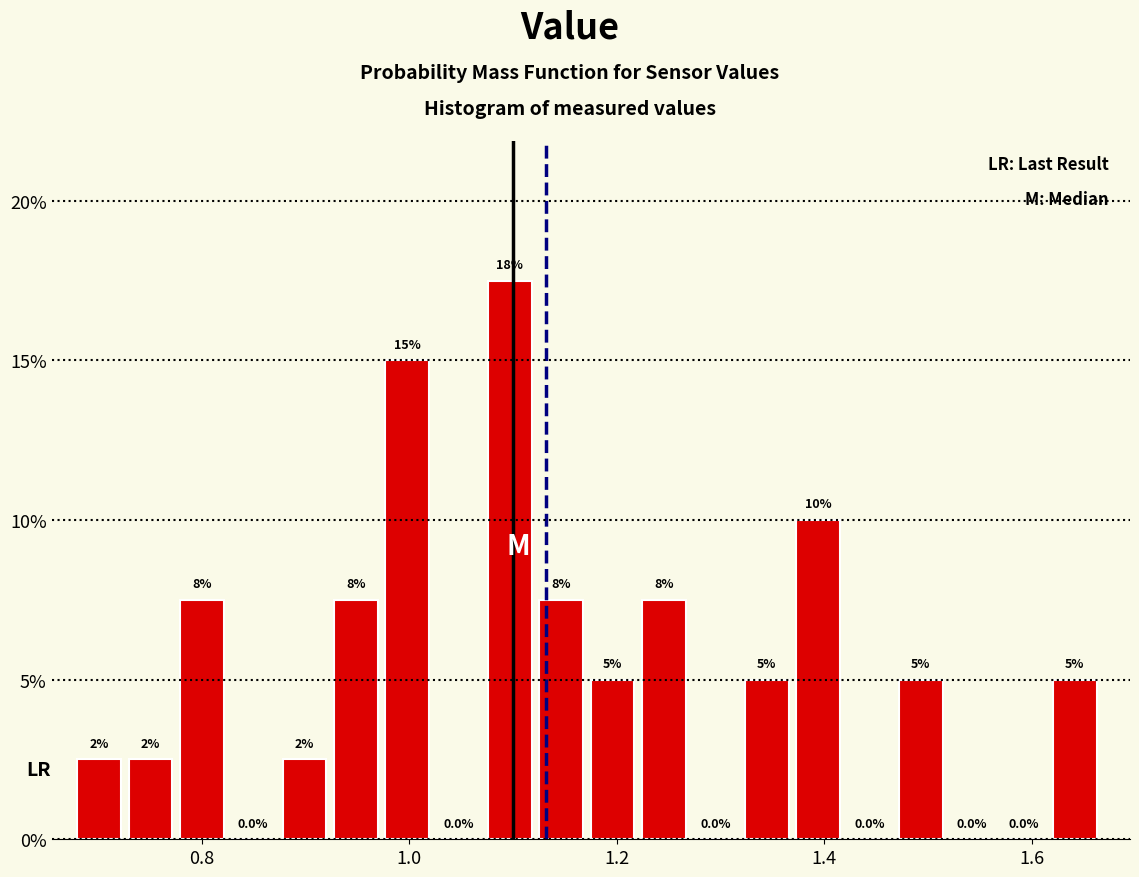

Around what value on the x-axis is the tallest bar? Give the approximate position of its centre, as read against the axis.

1.10